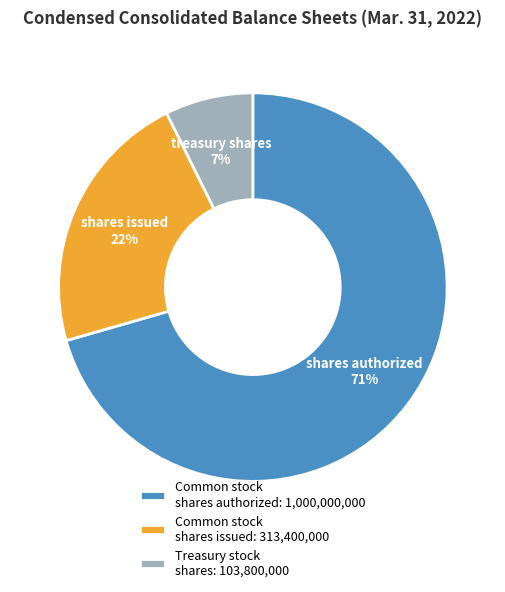

How many slices are in this pie chart?

3